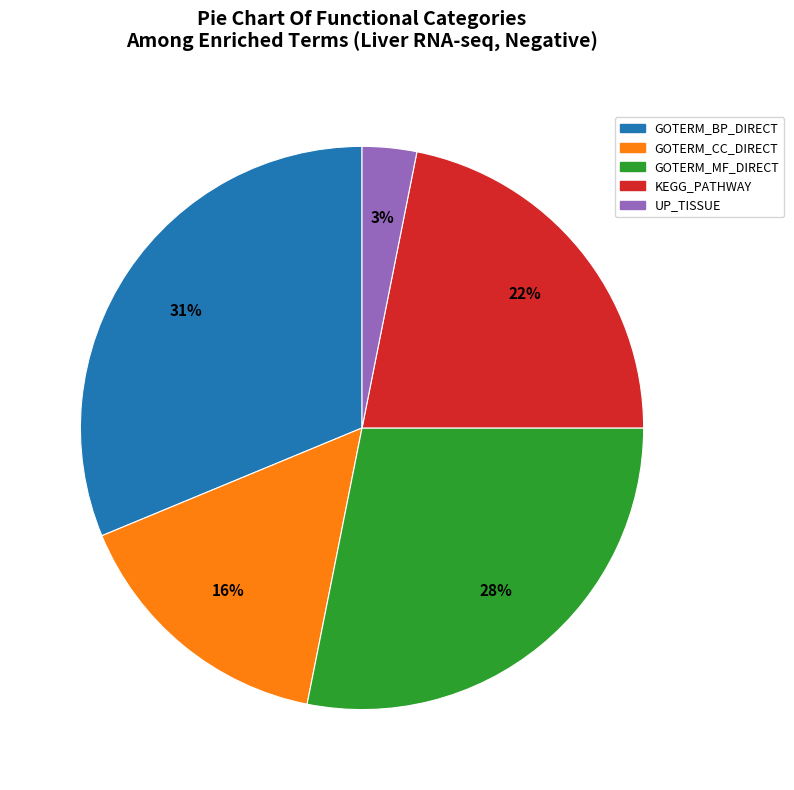

Rank the categories by value from highest to lowest.

GOTERM_BP_DIRECT, GOTERM_MF_DIRECT, KEGG_PATHWAY, GOTERM_CC_DIRECT, UP_TISSUE